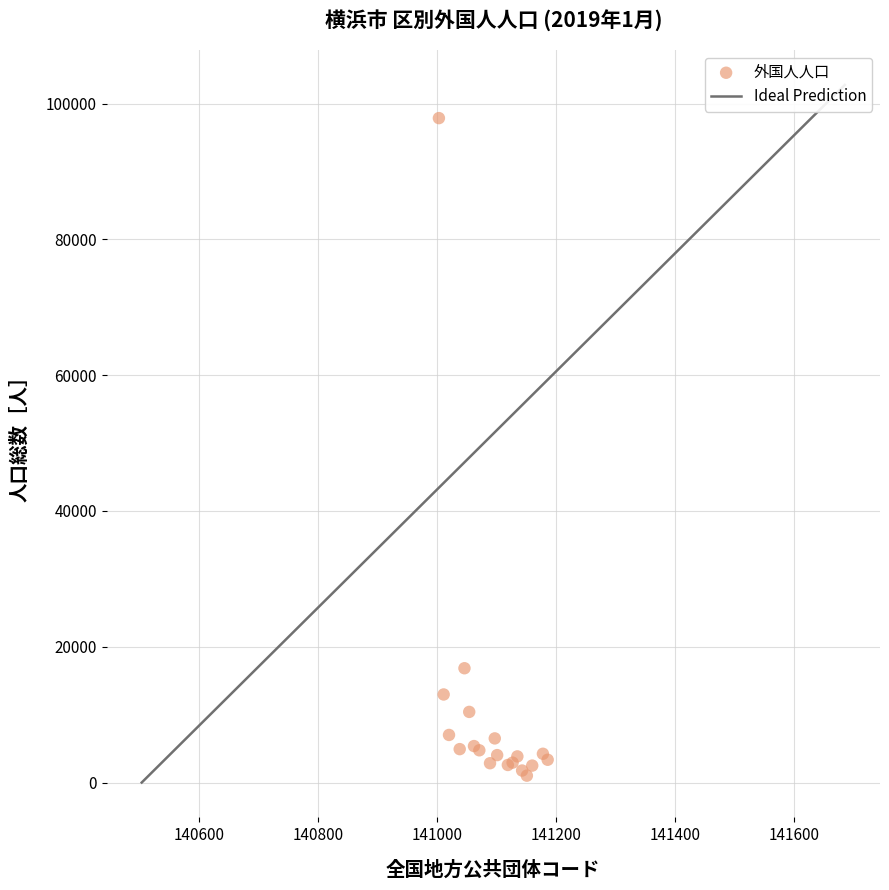

What Y value in the scatter plot is closest to 49443?

16836